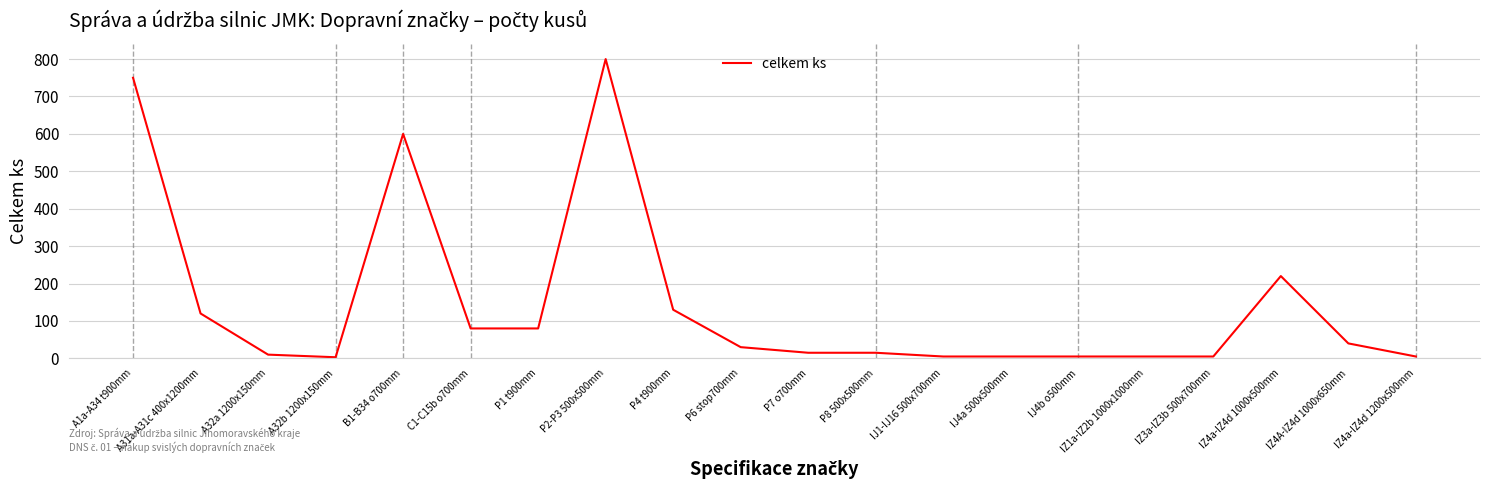

Which label corresponds to the largest value in the chart?

P2-P3 500x500mm